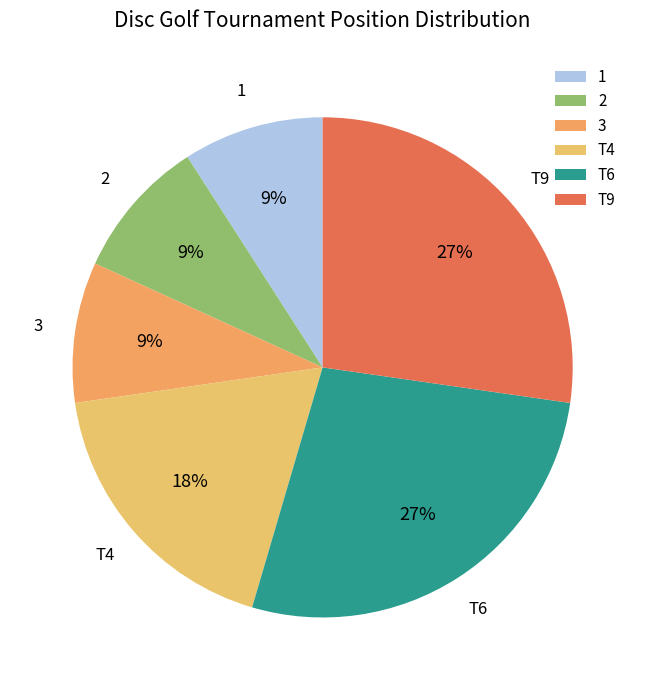

Is the sum of T6 and 1 greater than half?

No